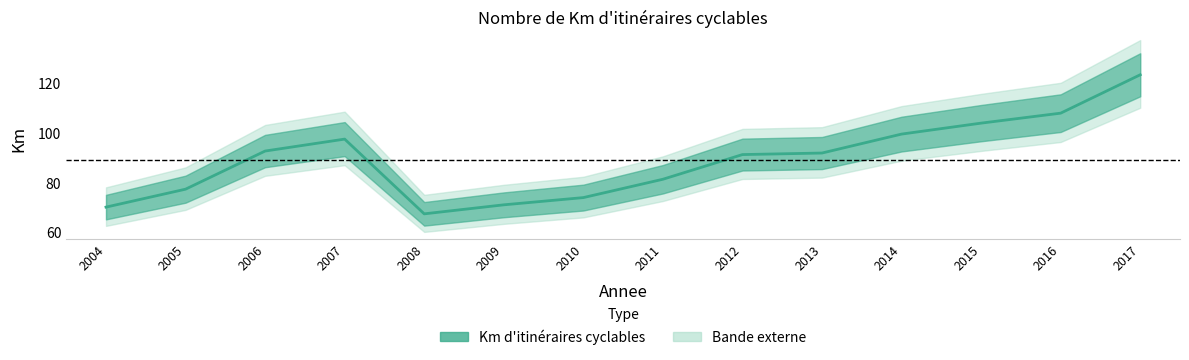

Rank the categories by value from lowest to highest.

2008, 2004, 2009, 2010, 2005, 2011, 2012, 2013, 2006, 2007, 2014, 2015, 2016, 2017